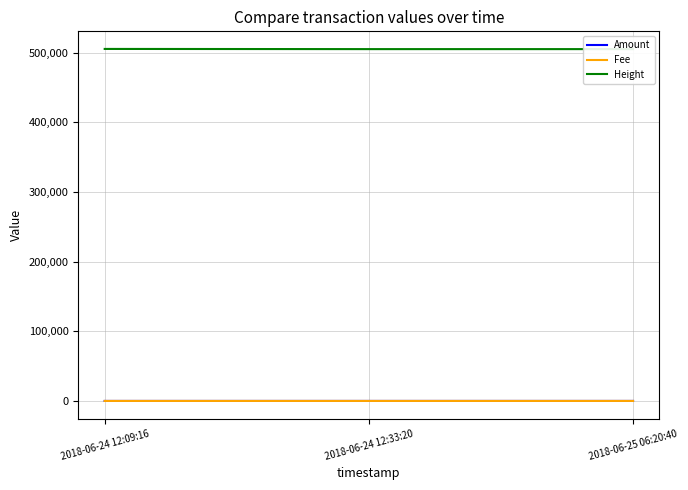

What is the average value of the Height series?

504959.0